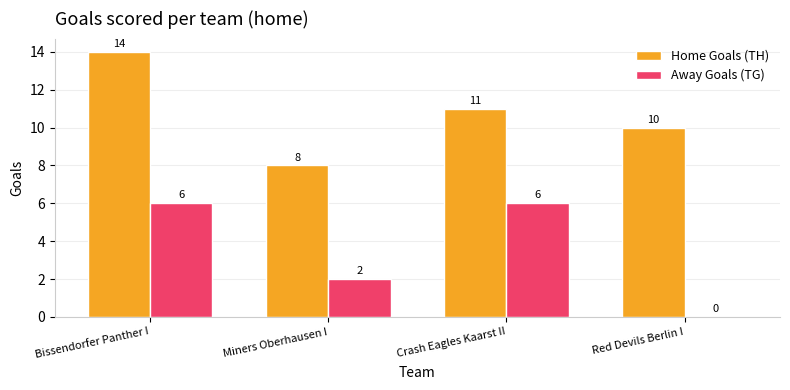

Which label corresponds to the largest value in the chart?

Bissendorfer Panther I